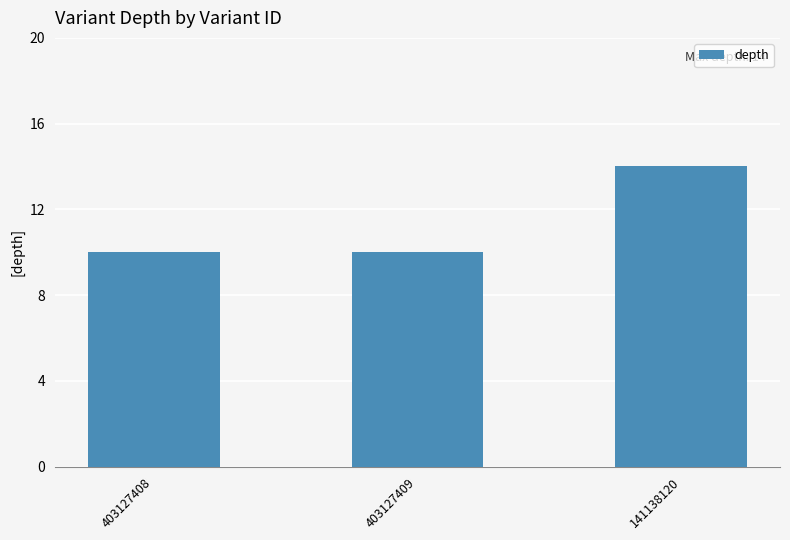

True or false: the data shows 5 at 141138120.

False